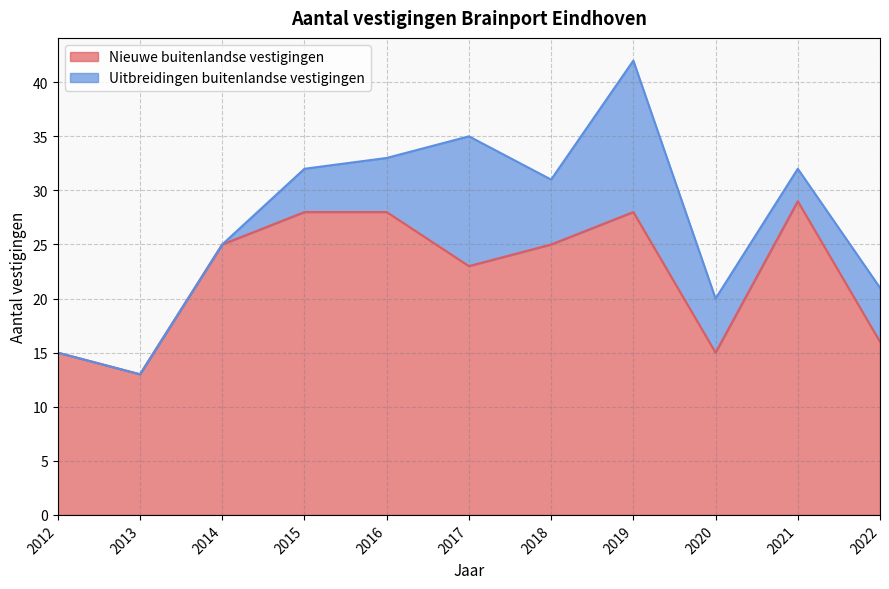

What is the value of the 9th point from the left?

15